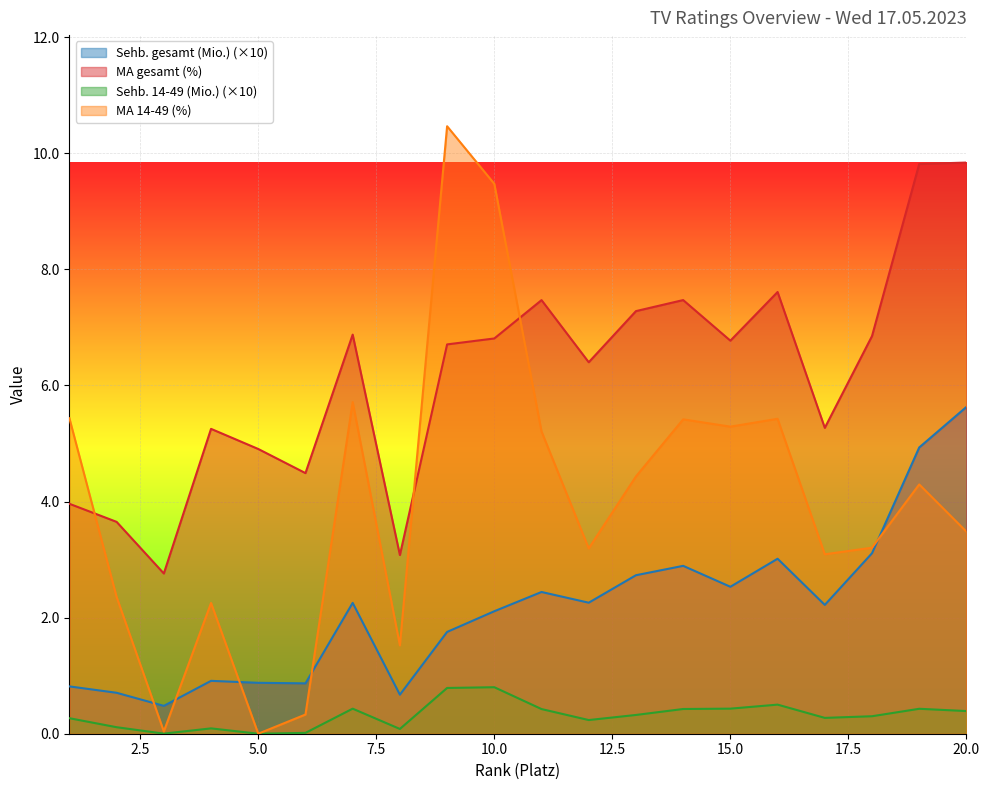

Reading left to right, extract all data points from this chart.

Sehb. gesamt (Mio.): 1=0.8	2=0.7	3=0.5	4=0.9	5=0.9	6=0.9	7=2.3	8=0.7	9=1.8	10=2.1	11=2.4	12=2.3	13=2.7	14=2.9	15=2.5	16=3.0	17=2.2	18=3.1	19=4.9	20=5.6
MA gesamt (%): 1=4.0	2=3.7	3=2.8	4=5.3	5=4.9	6=4.5	7=6.9	8=3.1	9=6.7	10=6.8	11=7.5	12=6.4	13=7.3	14=7.5	15=6.8	16=7.6	17=5.3	18=6.9	19=9.8	20=9.8
Sehb. 14-49 (Mio.): 1=0.3	2=0.1	3=0.0	4=0.1	5=0.0	6=0.0	7=0.4	8=0.1	9=0.8	10=0.8	11=0.4	12=0.2	13=0.3	14=0.4	15=0.4	16=0.5	17=0.3	18=0.3	19=0.4	20=0.4
MA 14-49 (%): 1=5.4	2=2.4	3=0.0	4=2.3	5=0.0	6=0.3	7=5.7	8=1.5	9=10.5	10=9.5	11=5.2	12=3.2	13=4.4	14=5.4	15=5.3	16=5.4	17=3.1	18=3.2	19=4.3	20=3.5